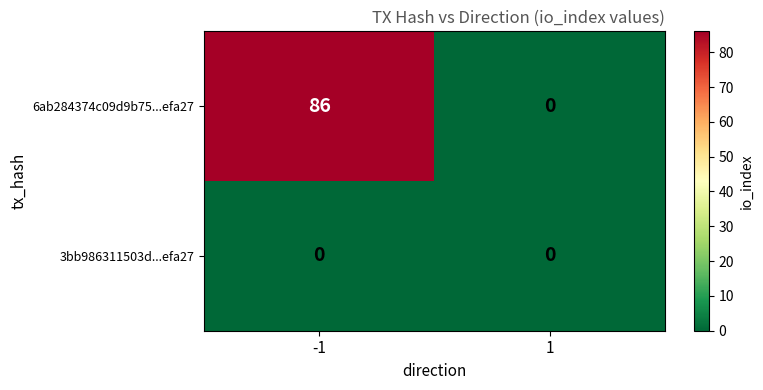

At how many categories does at least one series exceed 40?

1